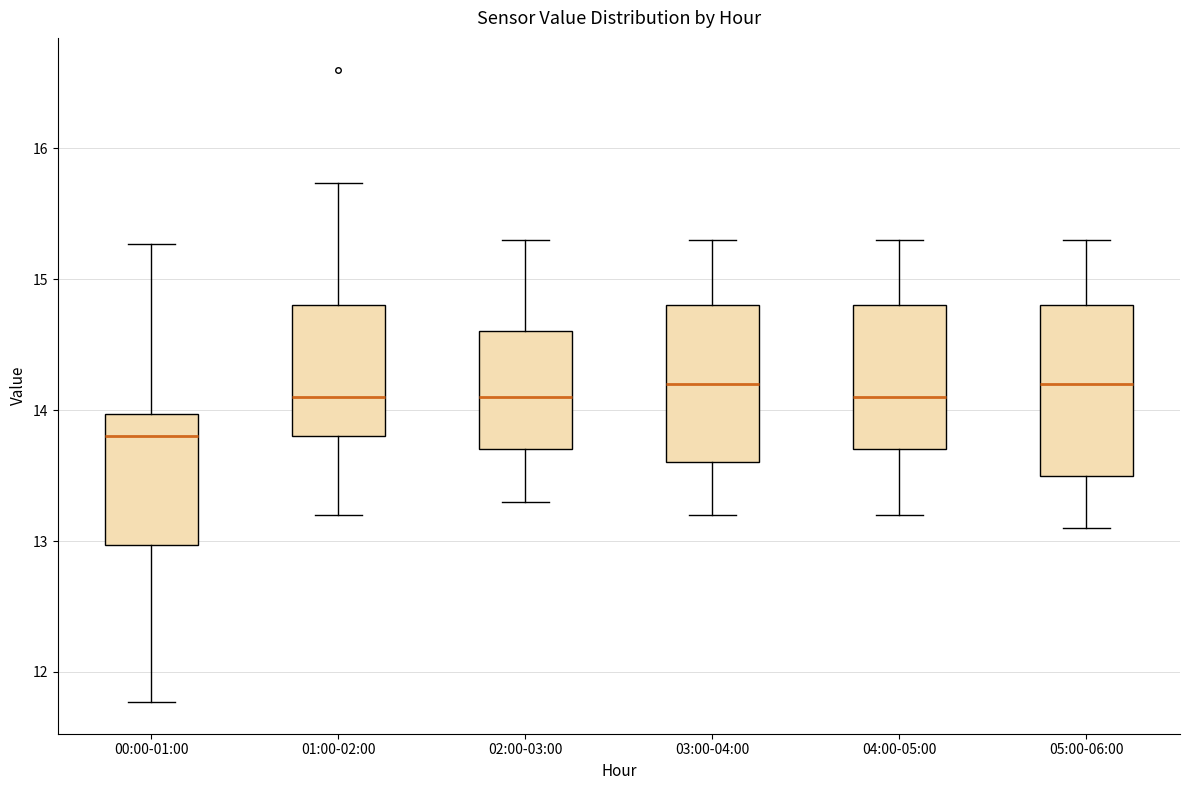

Reading left to right, transcribe this box plot: for each box, give where its median line is, the range the box spans, and where its two whiskers end, as read against the y-axis. The values are not printed on the chart, so give them approximately, as read against the axis.

00:00-01:00: median 13.8, box 13.0 to 14.0, whiskers 11.8 to 15.3
01:00-02:00: median 14.1, box 13.8 to 14.8, whiskers 13.2 to 15.7
02:00-03:00: median 14.1, box 13.7 to 14.6, whiskers 13.3 to 15.3
03:00-04:00: median 14.2, box 13.6 to 14.8, whiskers 13.2 to 15.3
04:00-05:00: median 14.1, box 13.7 to 14.8, whiskers 13.2 to 15.3
05:00-06:00: median 14.2, box 13.5 to 14.8, whiskers 13.1 to 15.3